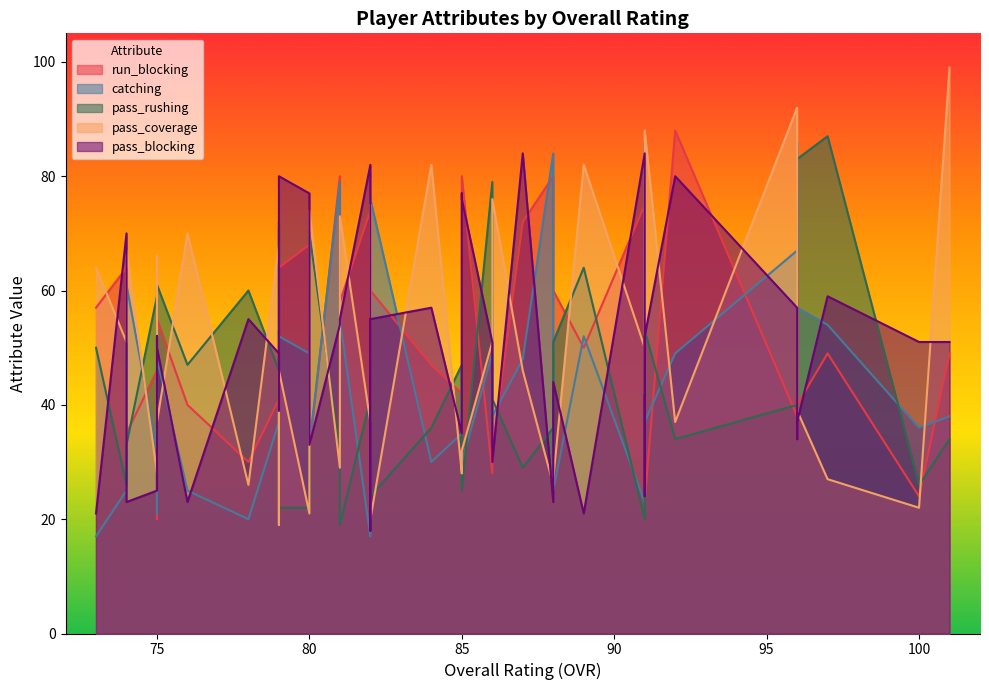

How many lines are shown in the chart?

5